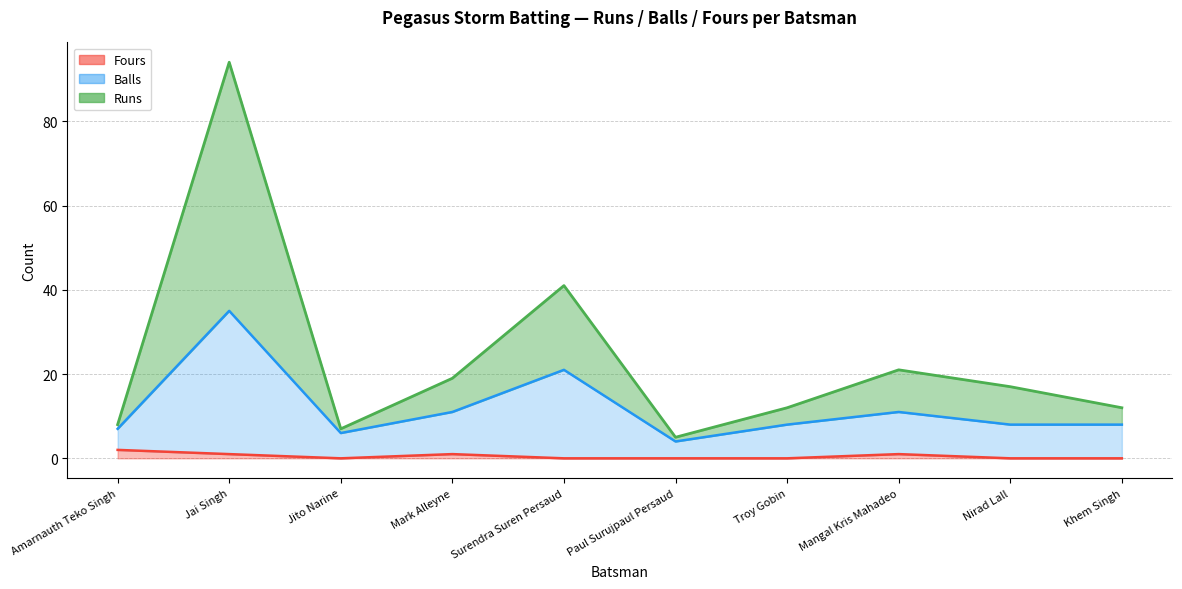

At how many categories does at least one series exceed 34?

2